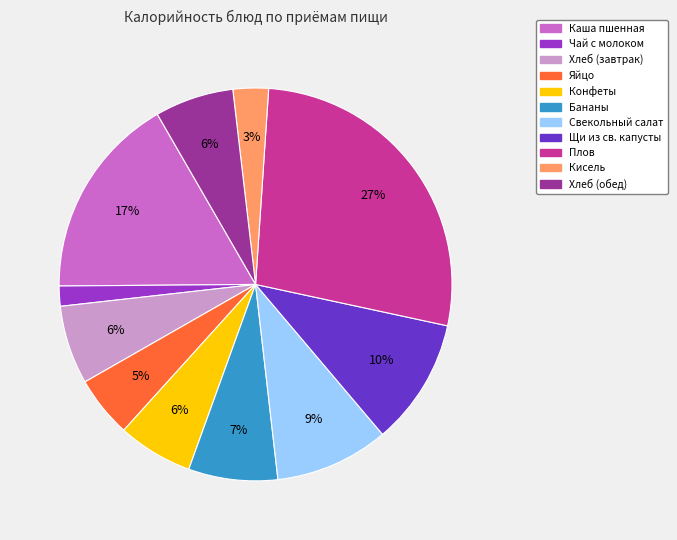

How many segments does this pie chart have?

11